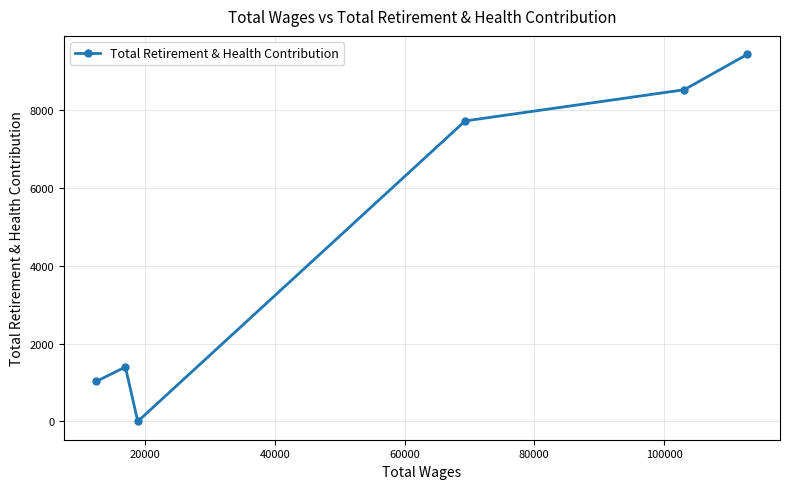

Reading left to right, what are all the values shown in this chart?

1029	1397	0	7718	8519	9431